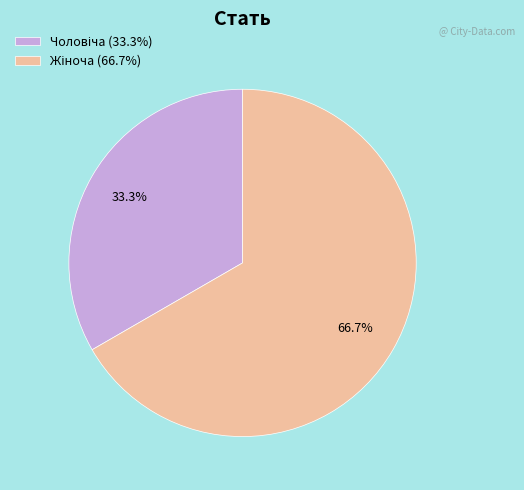

Is there any slice that represents more than half of the pie?

Yes